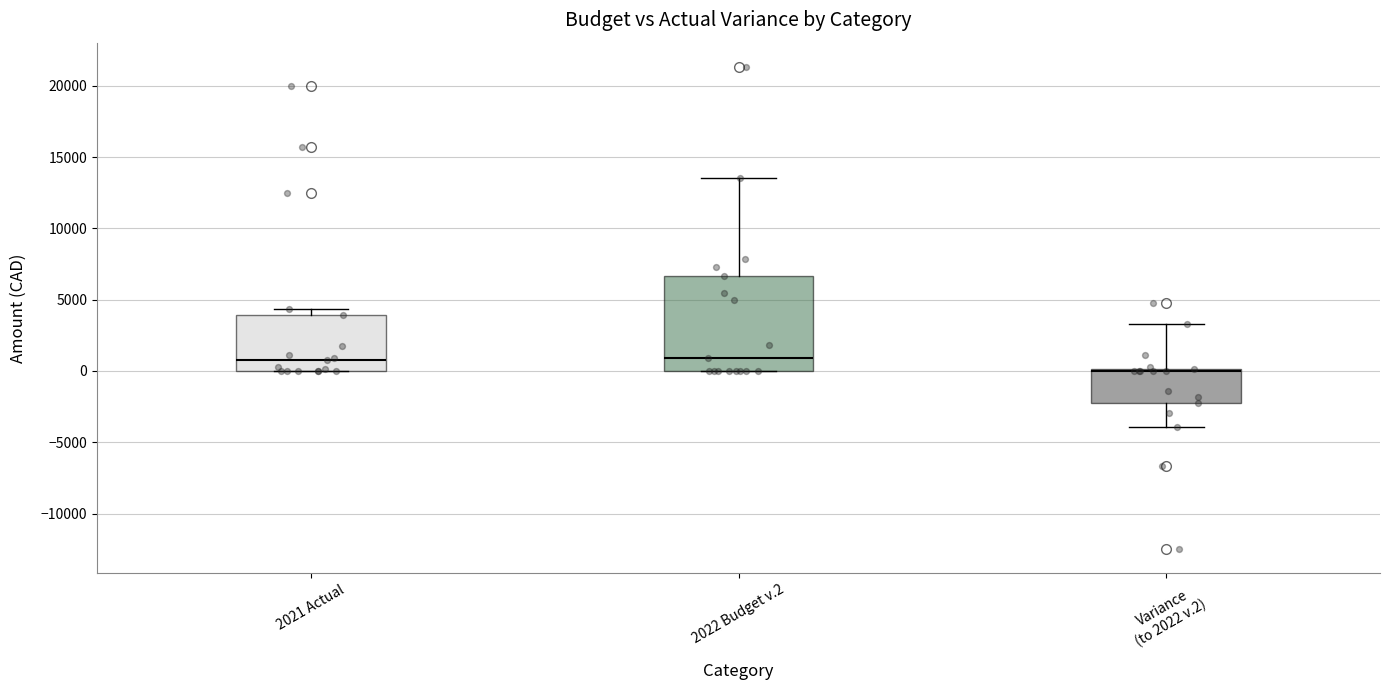

Which box's median line is the lowest?

Variance (to 2022 v.2)